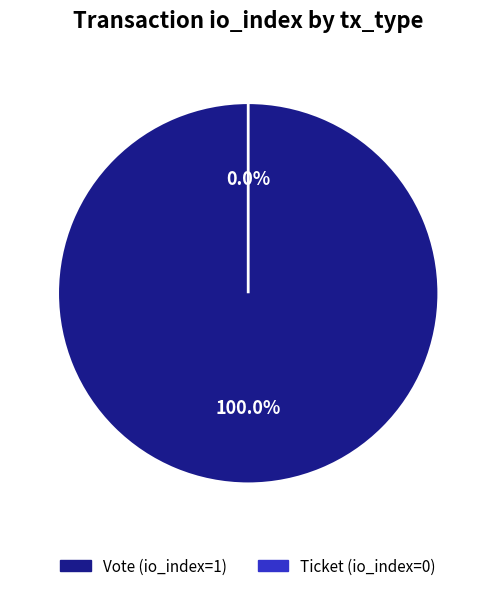

What is the change in value from Vote to Ticket?

-1